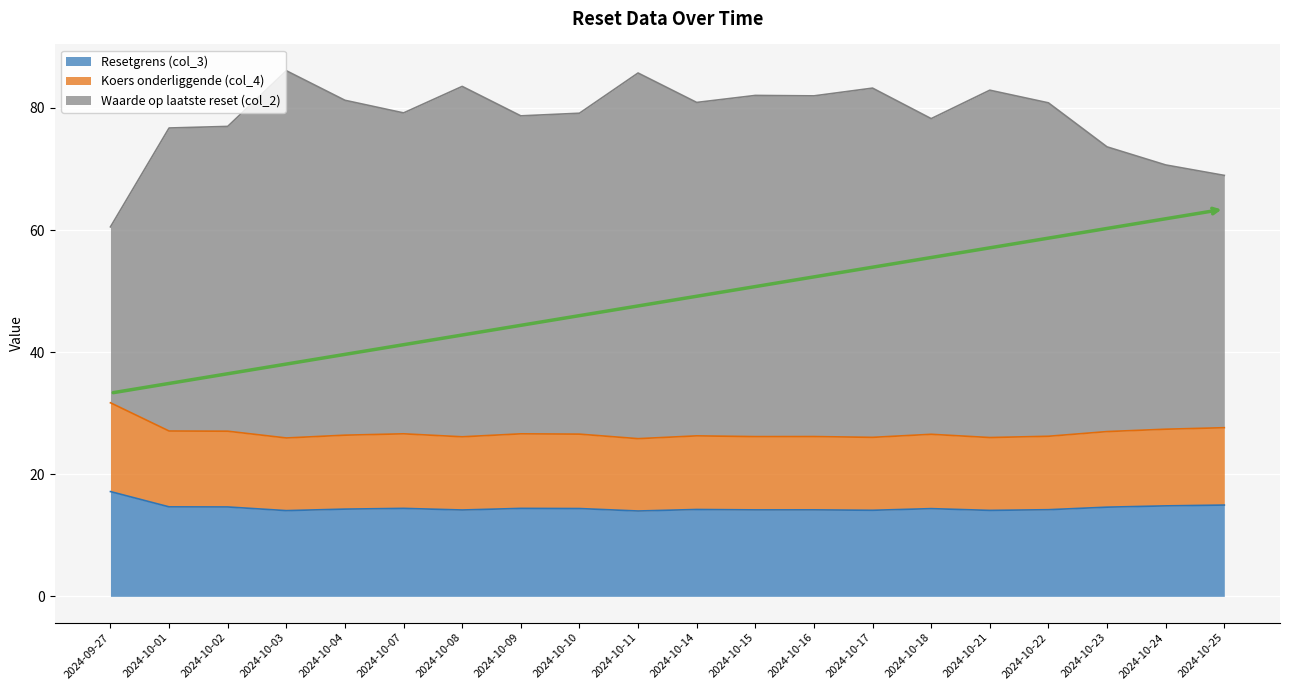

Does the chart display data point markers on the line(s)?

No